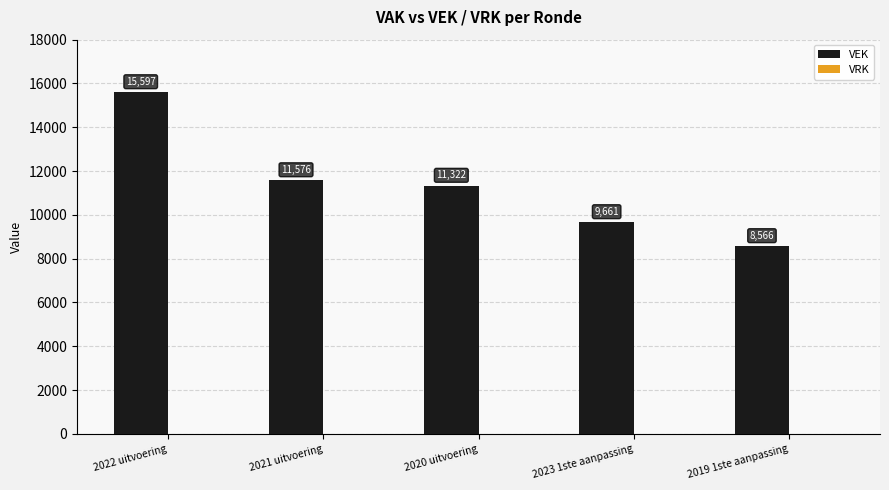

What is the sum of all values?

56722